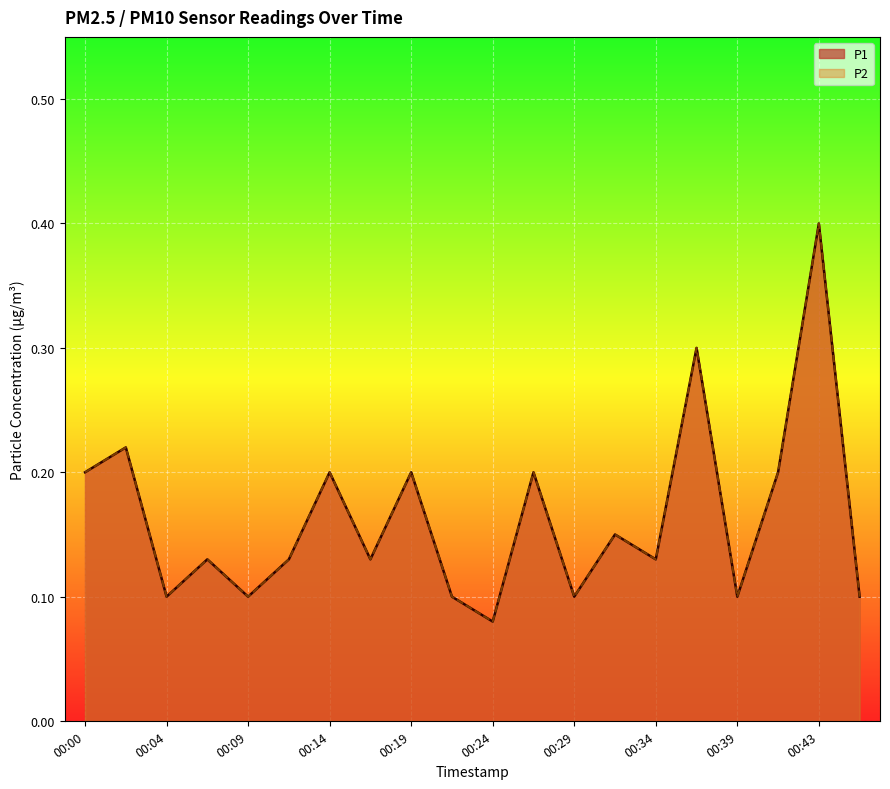

Count the P2 values in the range 0 to 1.

20